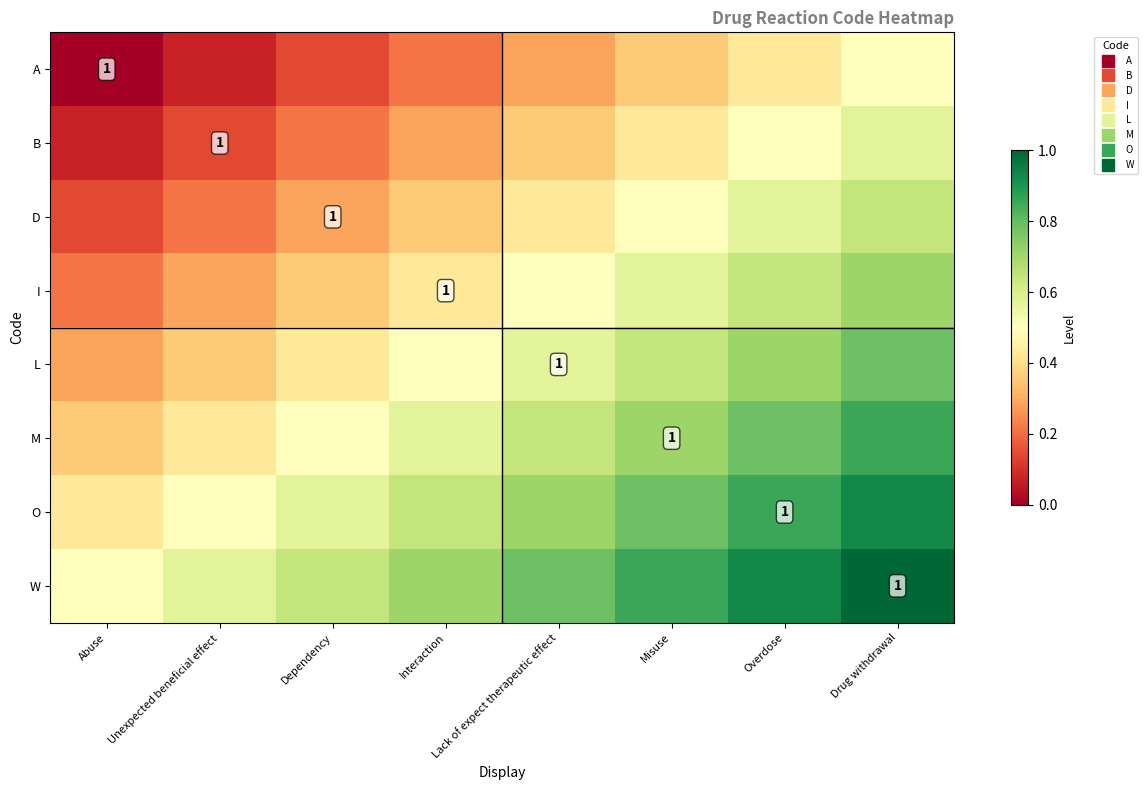

List the labels in order of M value, largest first.

Drug withdrawal, Overdose, Misuse, Lack of expect therapeutic effect, Interaction, Dependency, Unexpected beneficial effect, Abuse